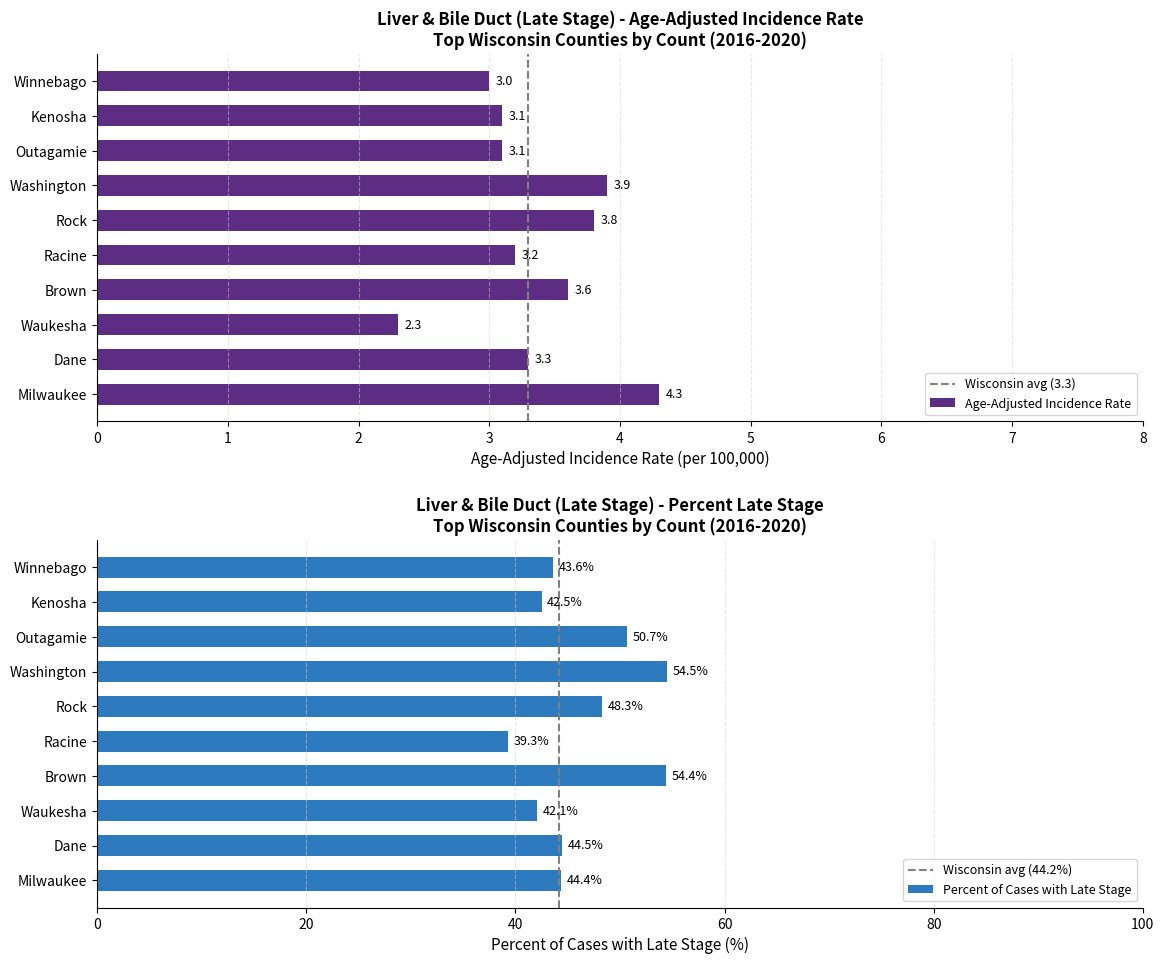

Does the chart contain stacked bars?

No